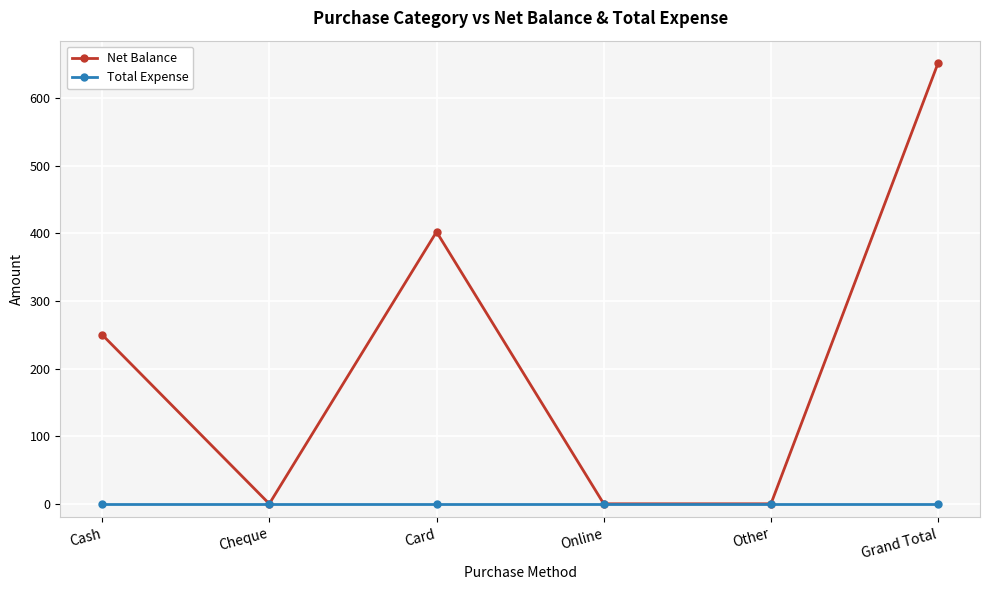

Which series has the largest range (max minus min)?

Net Balance